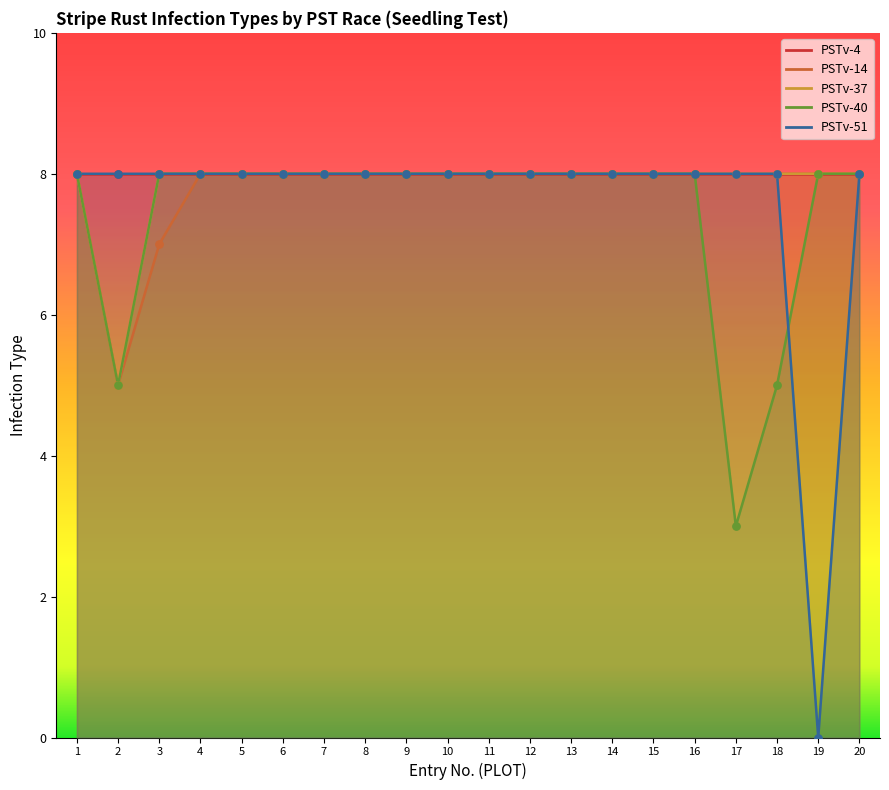

Is the value of PSTv-37 at 16 greater than the value of PSTv-51 at 14?

No